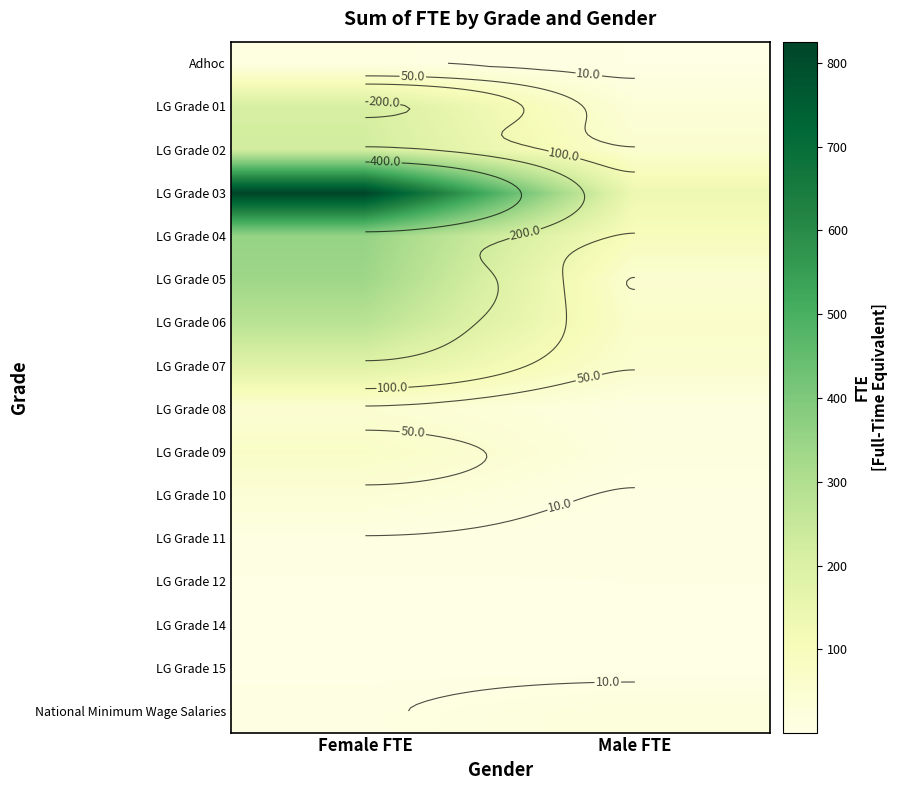

List the series in order of their peak value, highest first.

LG Grade 03, LG Grade 04, LG Grade 05, LG Grade 06, LG Grade 02, LG Grade 01, LG Grade 07, LG Grade 09, LG Grade 08, LG Grade 10, National Minimum Wage Salaries, Adhoc, LG Grade 11, LG Grade 12, LG Grade 14, LG Grade 15